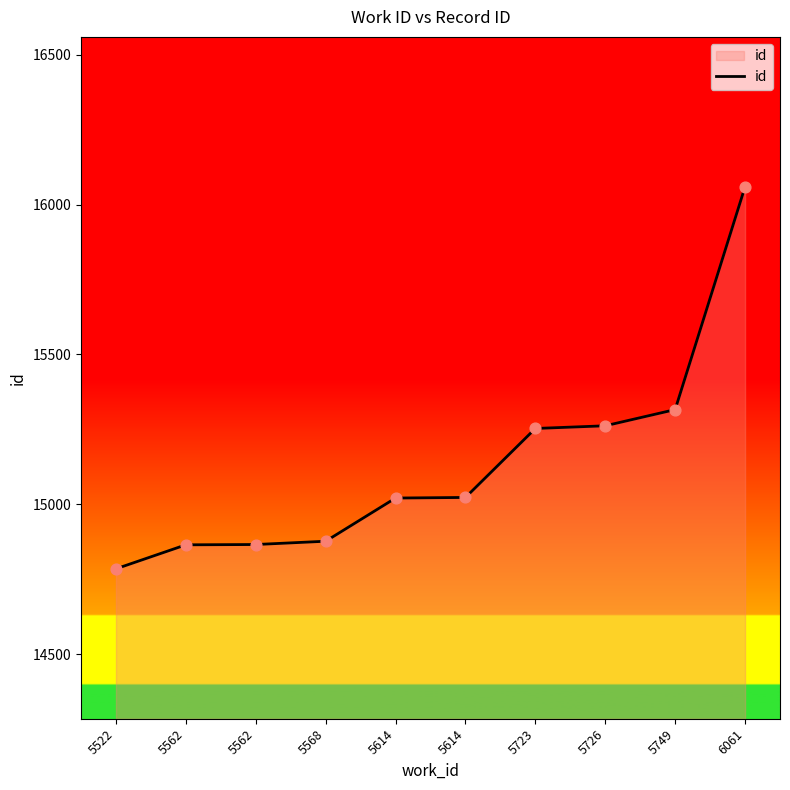

Which has a higher value, 6061 or 5614?

6061